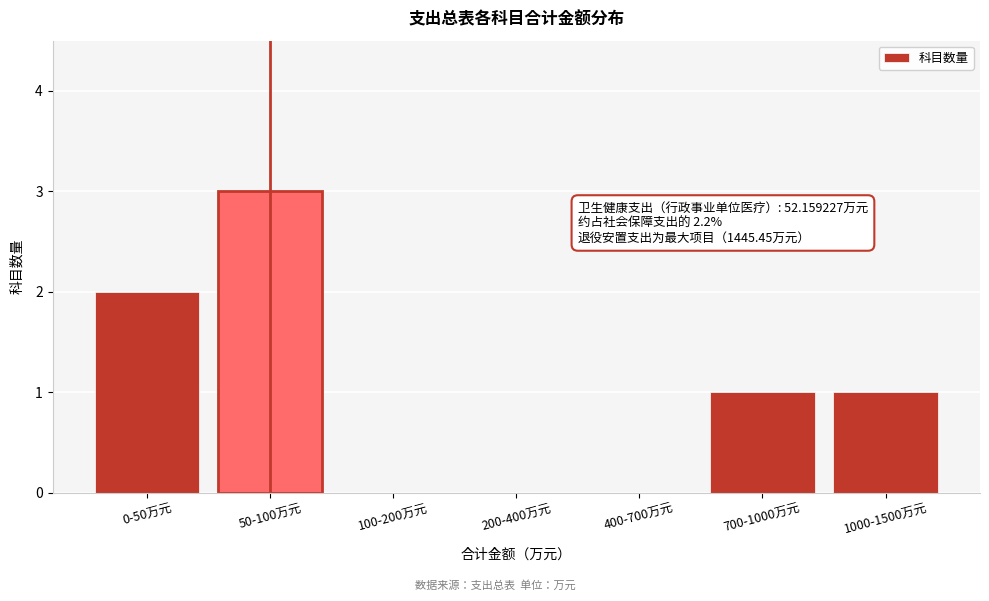

Reading left to right, transcribe all the data shown in this chart.

0-50万元=2	50-100万元=3	100-200万元=0	200-400万元=0	400-700万元=0	700-1000万元=1	1000-1500万元=1